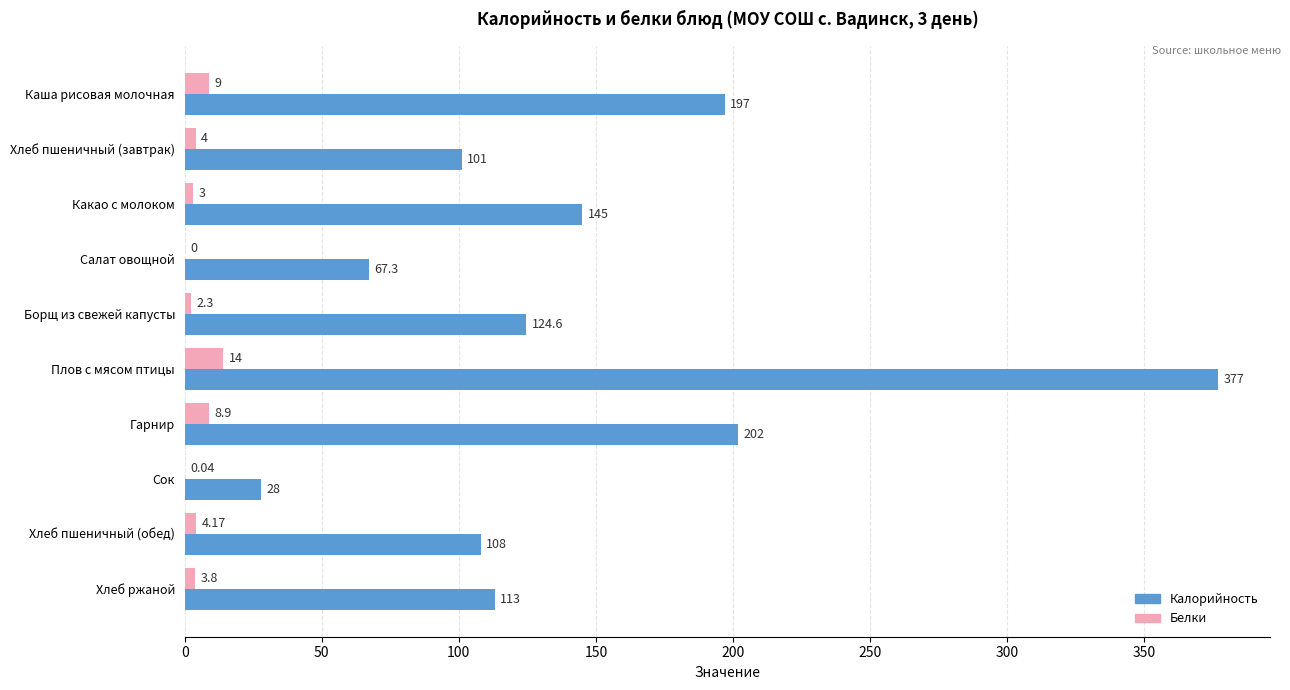

Between Каша рисовая молочная and Какао с молоком, which series saw the biggest shift?

Калорийность